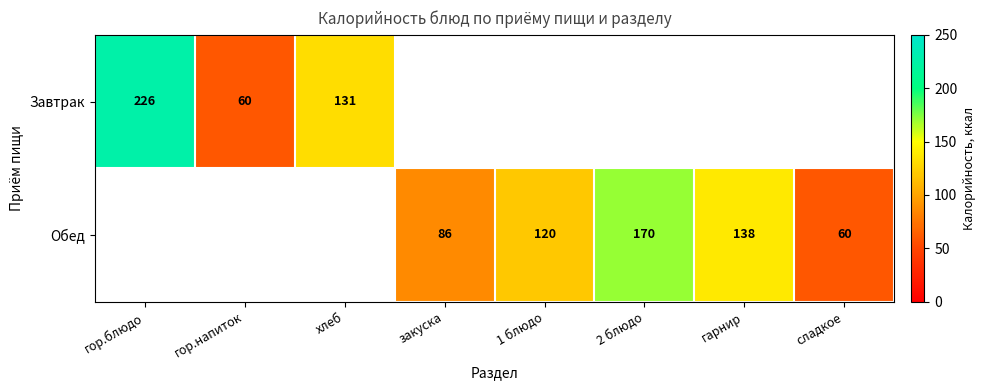

What is the sum of the Обед values at закуска and гарнир?

224